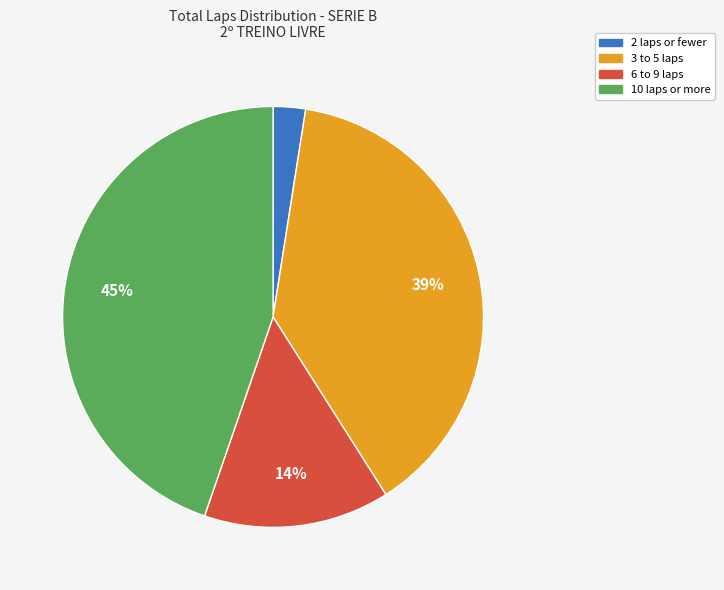

How many slices are in this pie chart?

4